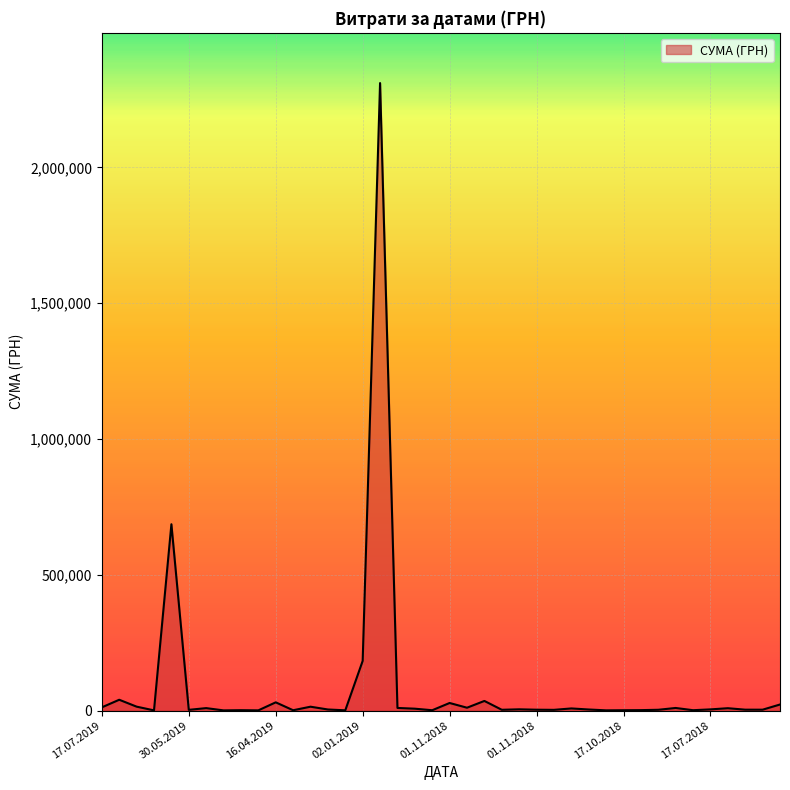

What is the greatest value displayed?

2310253.5